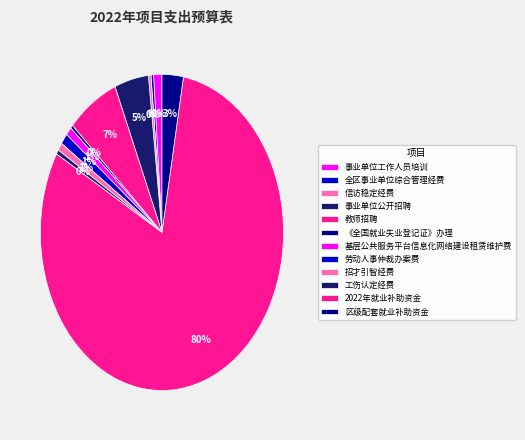

How many slices are in this pie chart?

12